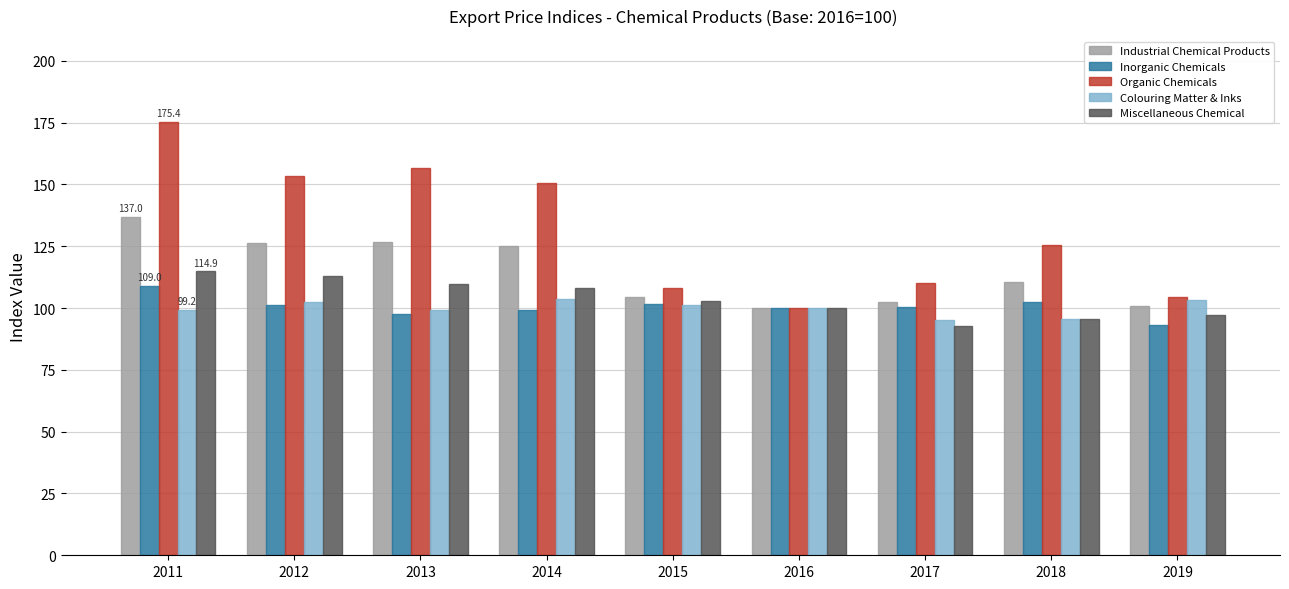

What is the minimum value for Inorganic Chemicals?

93.1